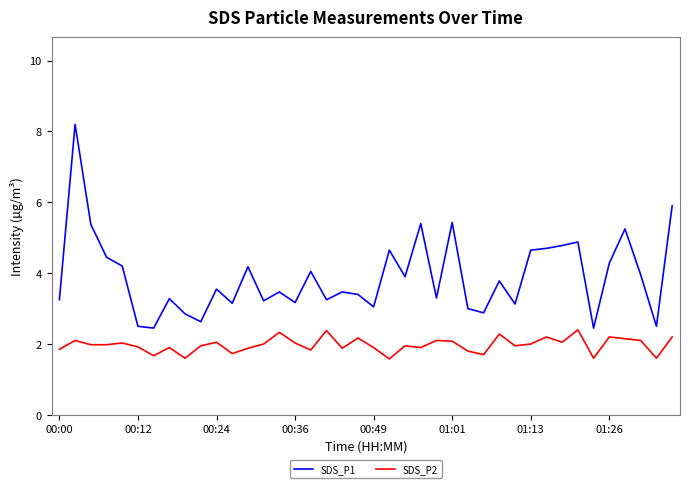

True or false: SDS_P1 and SDS_P2 intersect in this chart.

False